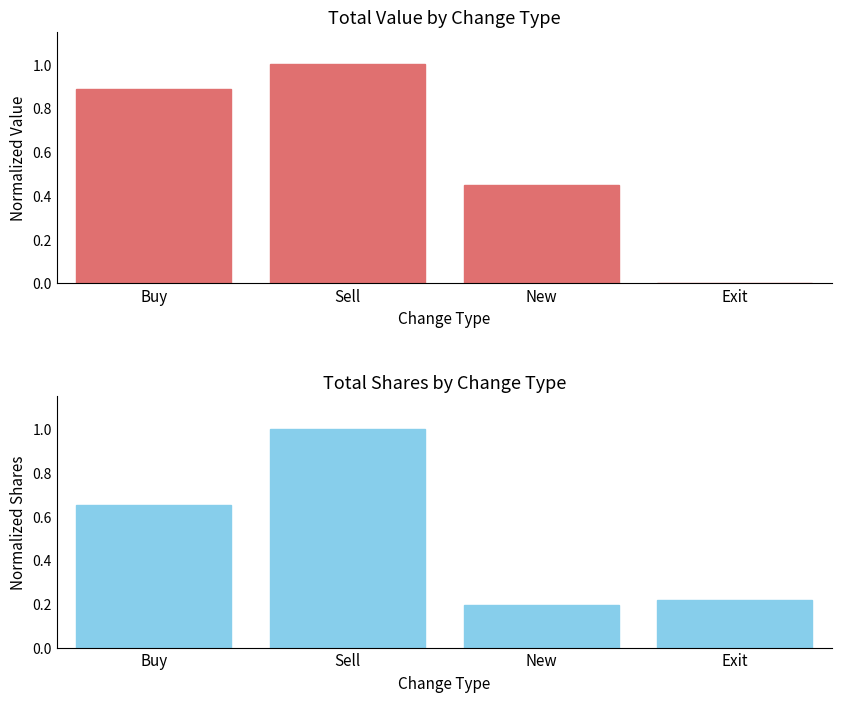

Count the number of categories in the chart.

4